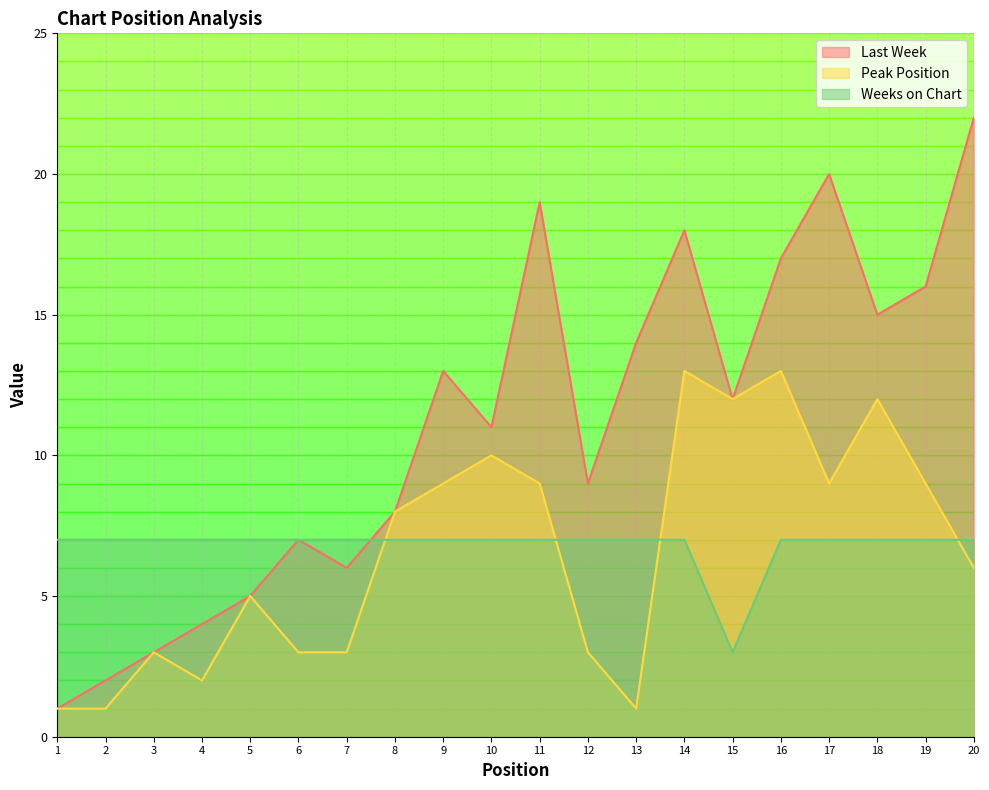

What is the total value across all series at 18?

34